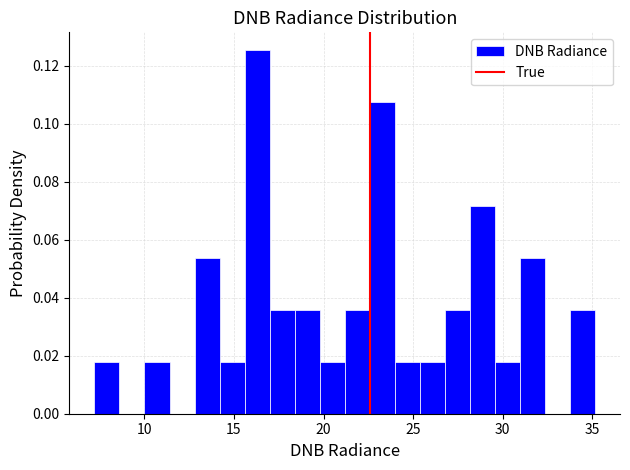

Read against the x-axis, roughly where is the centre of the tallest bar?

16.5